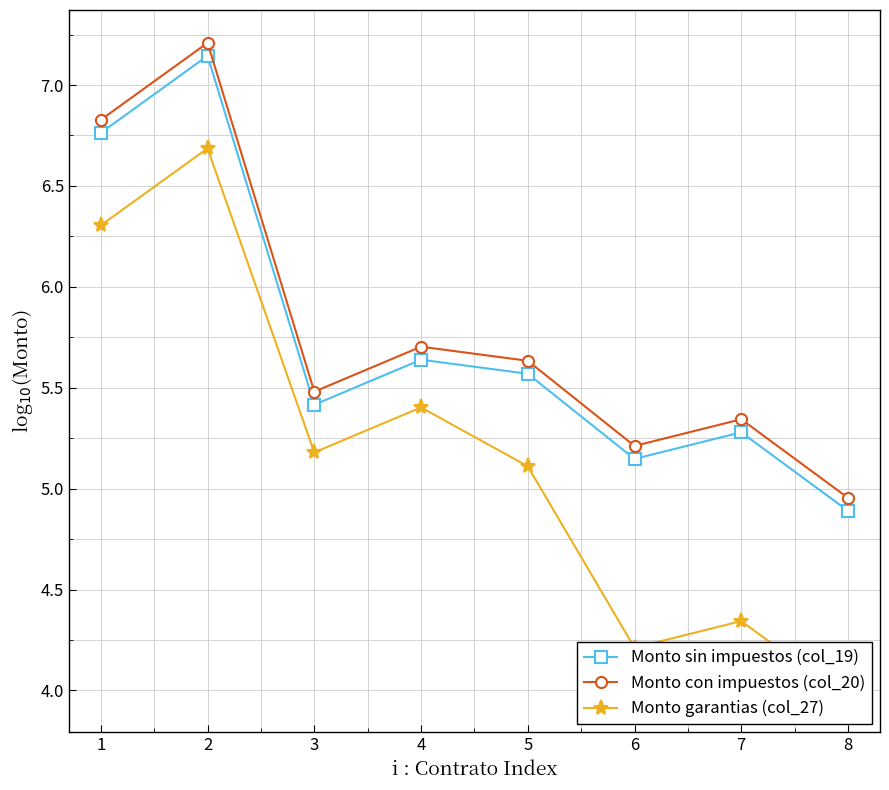

True or false: Monto sin impuestos (col_19) and Monto con impuestos (col_20) intersect in this chart.

False